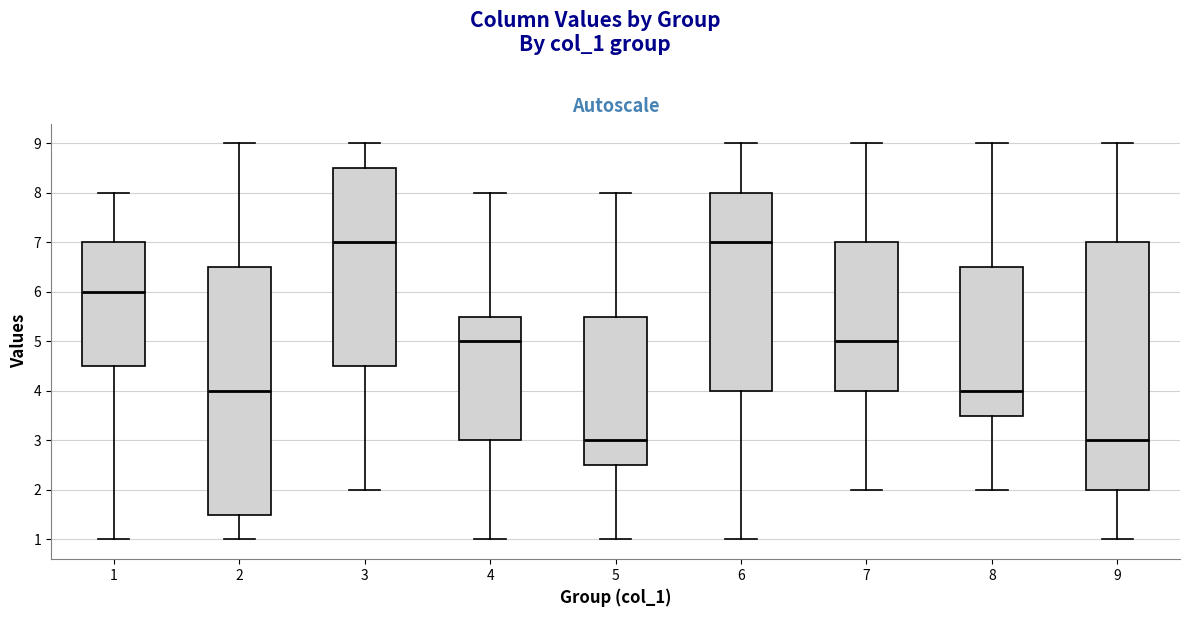

Reading left to right, transcribe this box plot: for each box, give where its median line is, the range the box spans, and where its two whiskers end, as read against the y-axis. The values are not printed on the chart, so give them approximately, as read against the axis.

1: median 6.0, box 4.5 to 7.0, whiskers 1.0 to 8.0
2: median 4.0, box 1.5 to 6.5, whiskers 1.0 to 9.0
3: median 7.0, box 4.5 to 8.5, whiskers 2.0 to 9.0
4: median 5.0, box 3.0 to 5.5, whiskers 1.0 to 8.0
5: median 3.0, box 2.5 to 5.5, whiskers 1.0 to 8.0
6: median 7.0, box 4.0 to 8.0, whiskers 1.0 to 9.0
7: median 5.0, box 4.0 to 7.0, whiskers 2.0 to 9.0
8: median 4.0, box 3.5 to 6.5, whiskers 2.0 to 9.0
9: median 3.0, box 2.0 to 7.0, whiskers 1.0 to 9.0